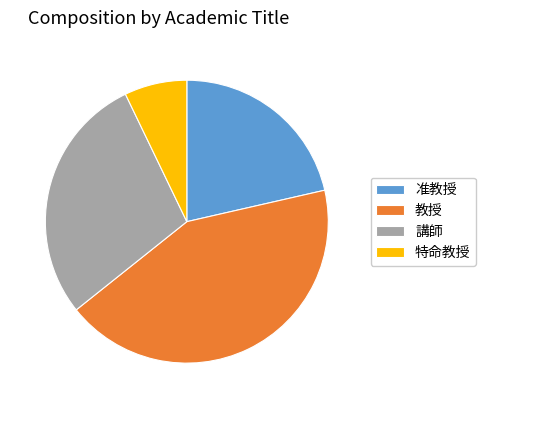

True or false: 准教授 accounts for 21% of the total.

True